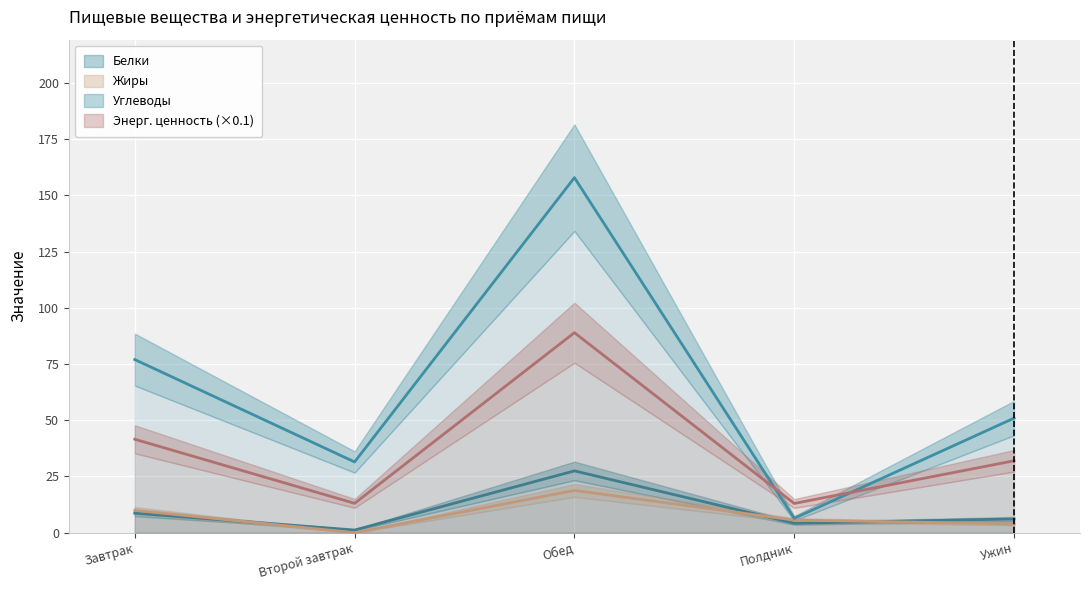

At how many categories does at least one series exceed 131?

1